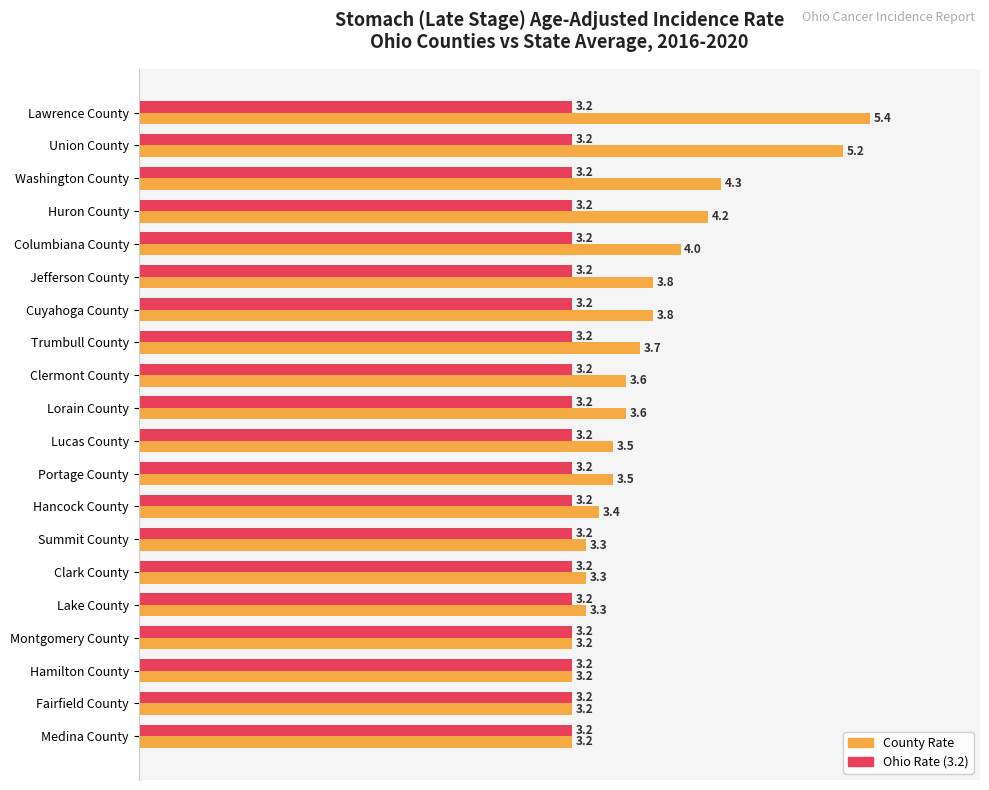

How many bars are there in total?

40